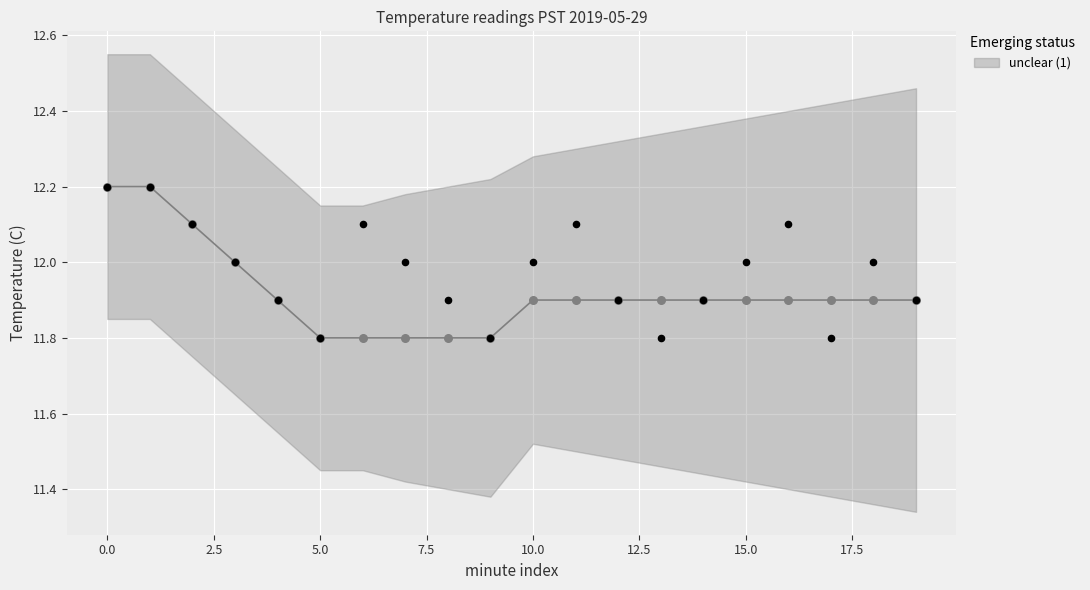

Which series reaches the minimum Y coordinate?

unclear (1)